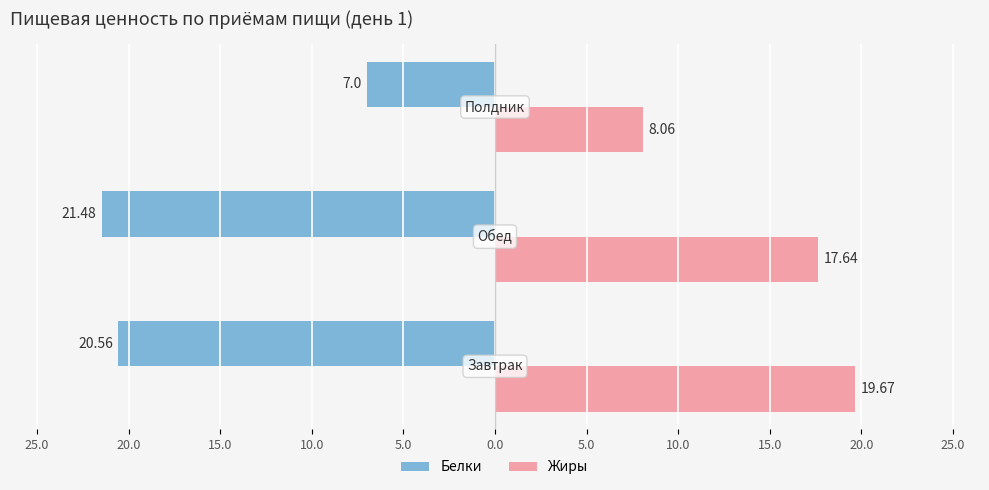

What are all the series names shown in the legend?

Белки, Жиры